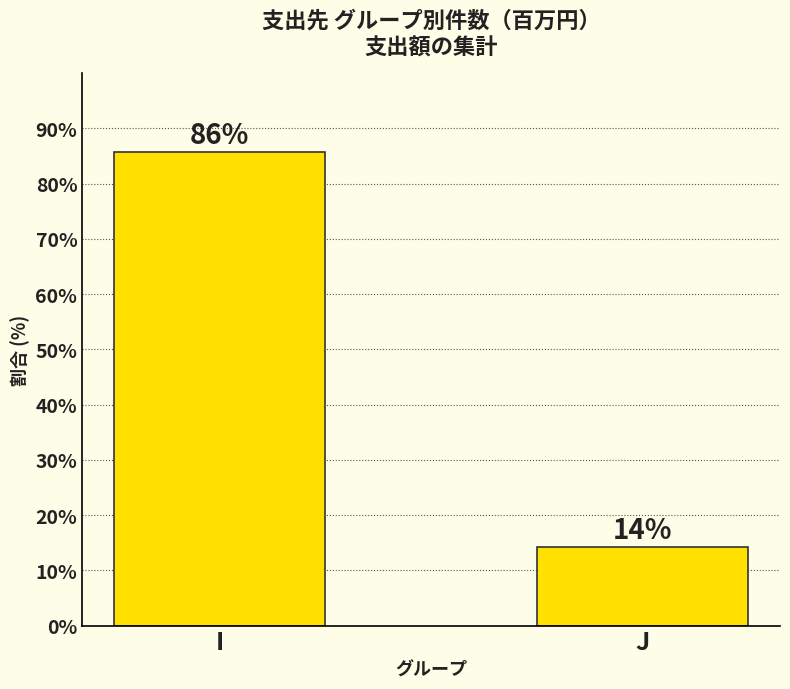

How many bars are there in total?

2